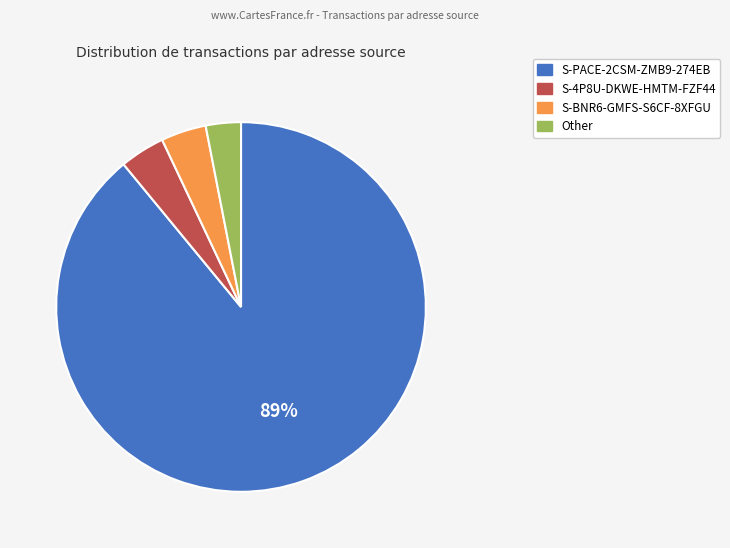

Which category has the biggest portion of the pie?

S-PACE-2CSM-ZMB9-274EB